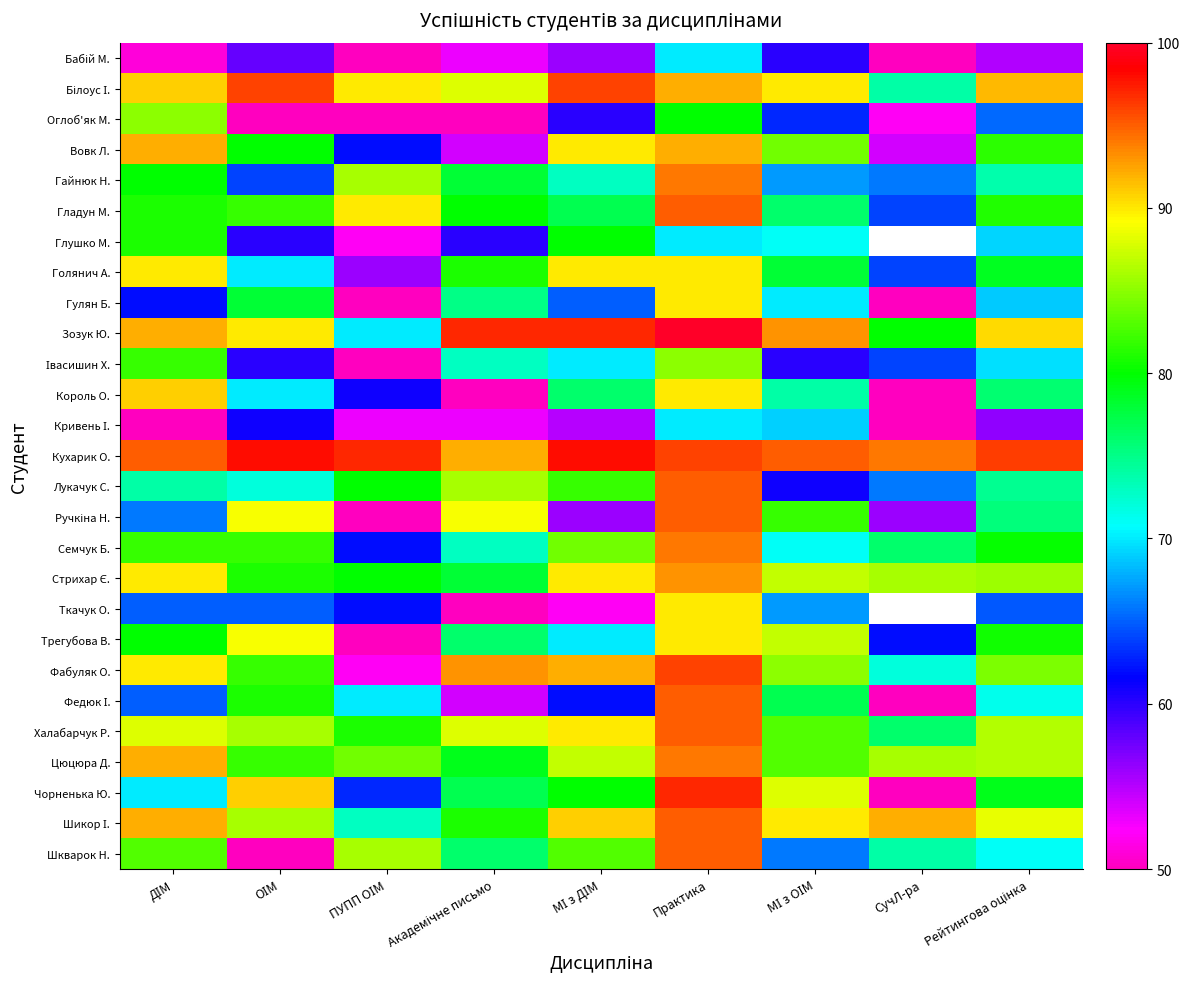

What is the maximum value for Шикор І.?

95.0